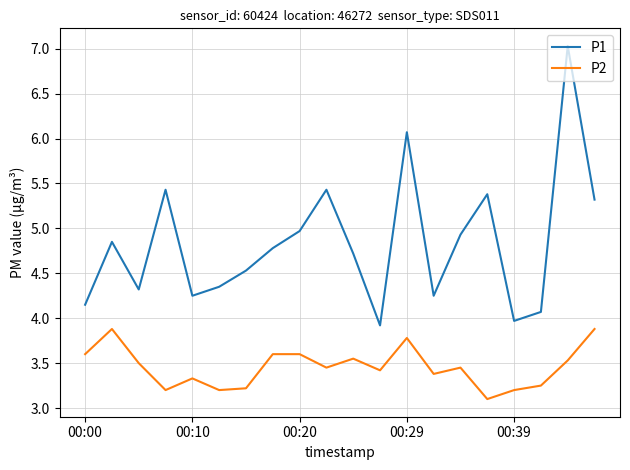

What are all the series names shown in the legend?

P1, P2